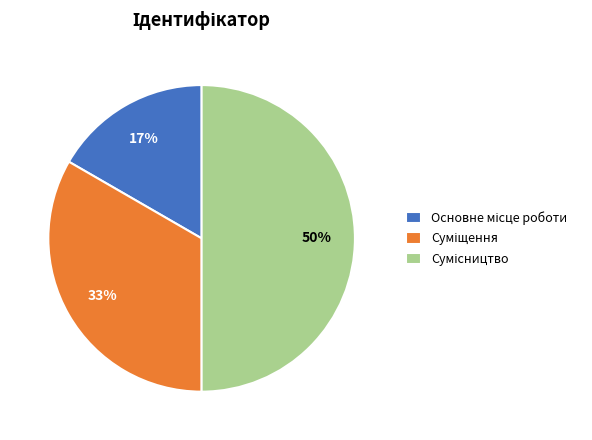

To the nearest percent, what is the average slice percentage?

33%